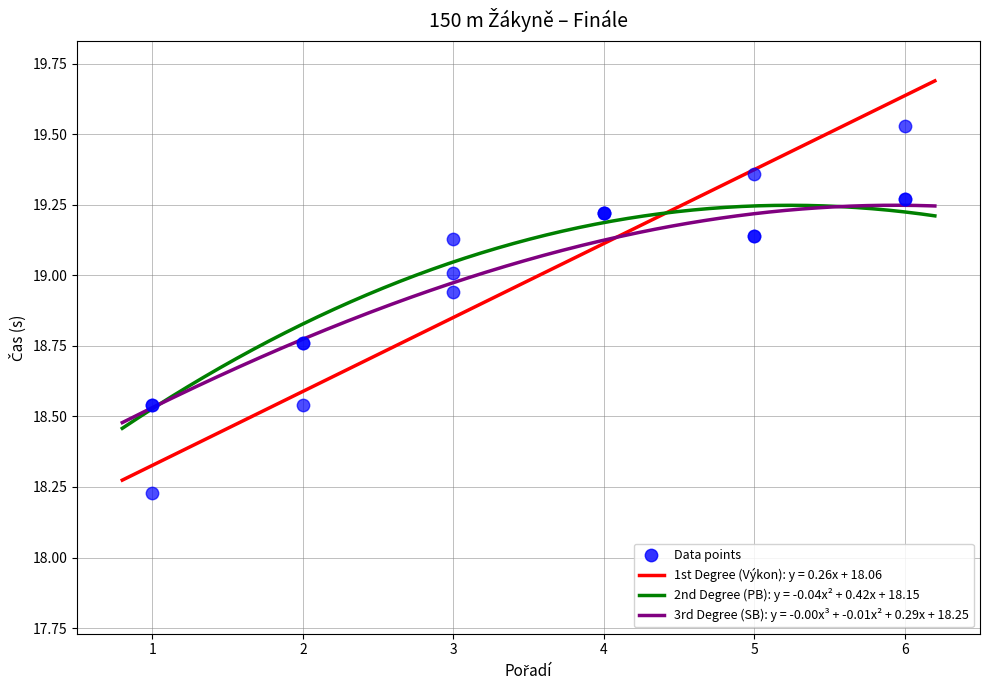

Which series has the widest spread of Y values?

Výkon